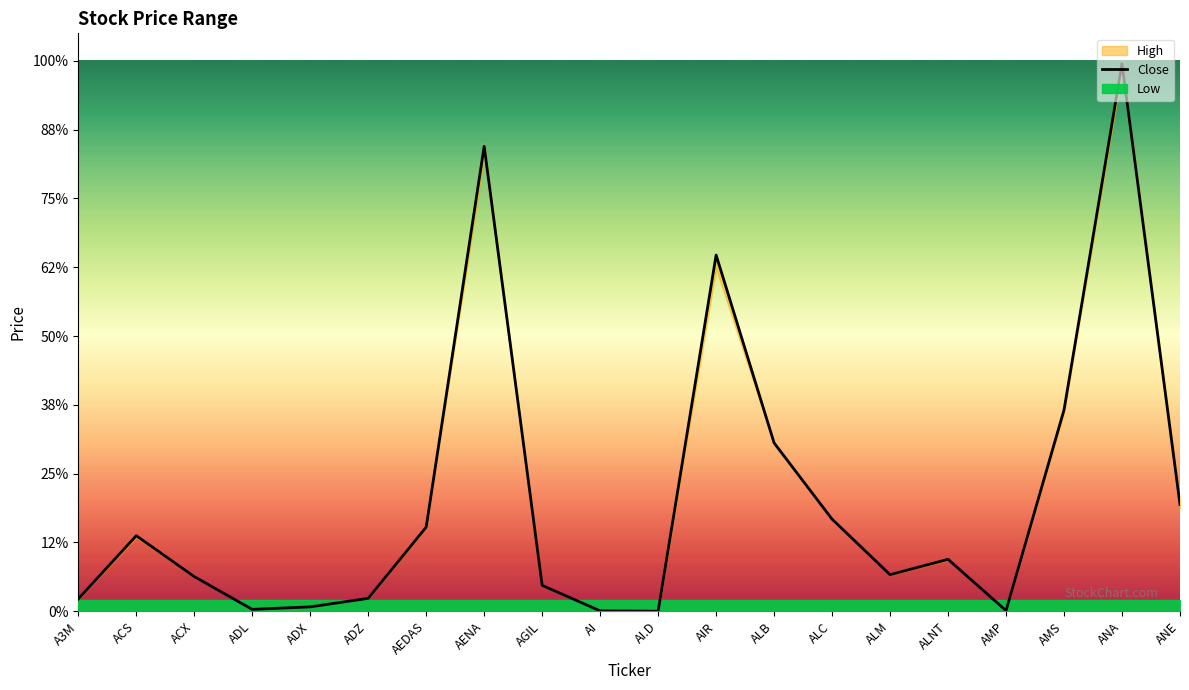

Does the chart display data point markers on the line(s)?

No